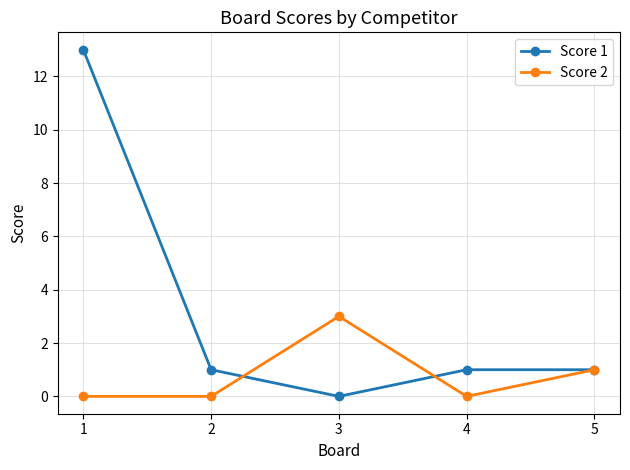

How many distinct data groups are displayed?

2